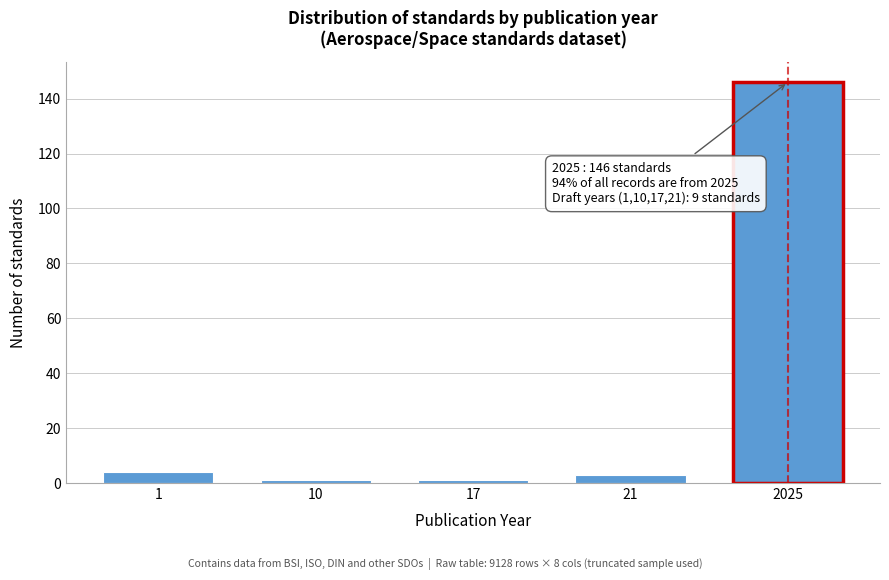

Reading left to right, extract all data points from this chart.

4	1	1	3	146